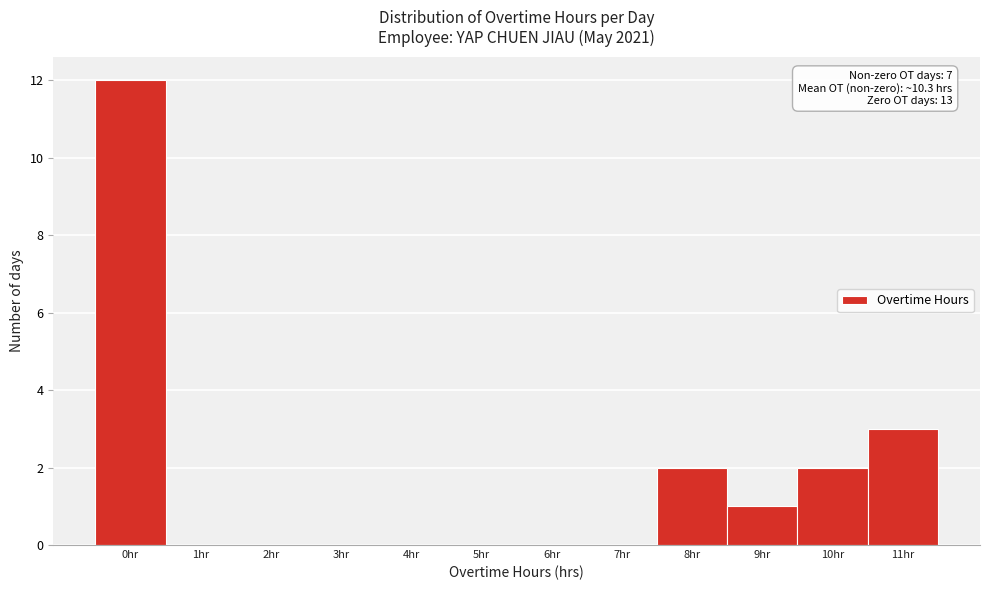

Reading left to right, extract all data points from this chart.

0hr=12	1hr=0	2hr=0	3hr=0	4hr=0	5hr=0	6hr=0	7hr=0	8hr=2	9hr=1	10hr=2	11hr=3